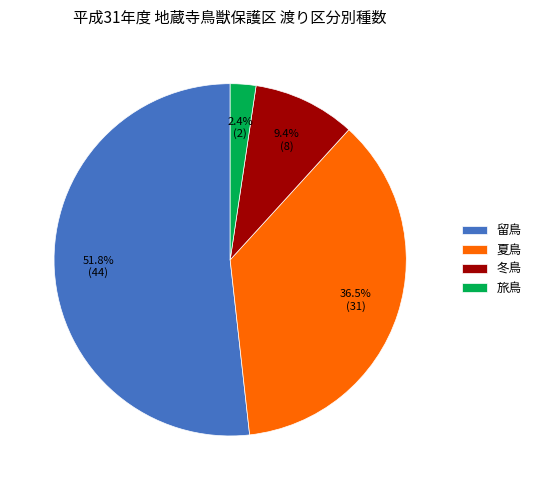

Is it true that 夏鳥 is 46% of the pie?

False